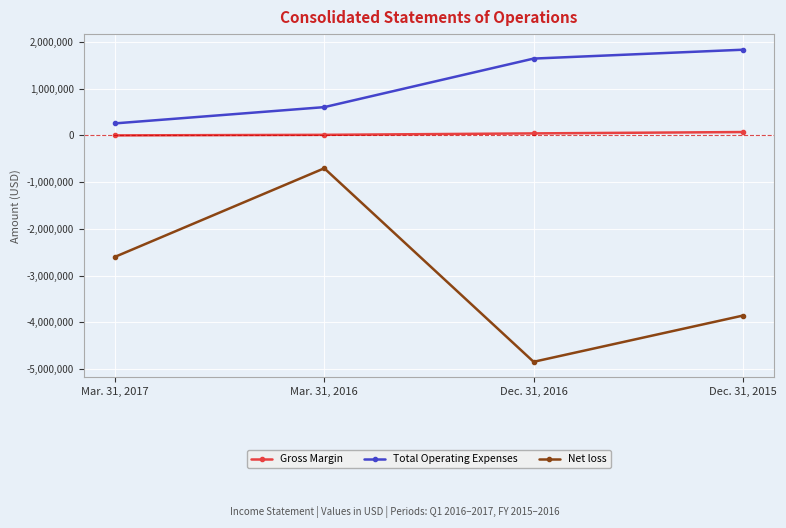

How many lines are shown in the chart?

3